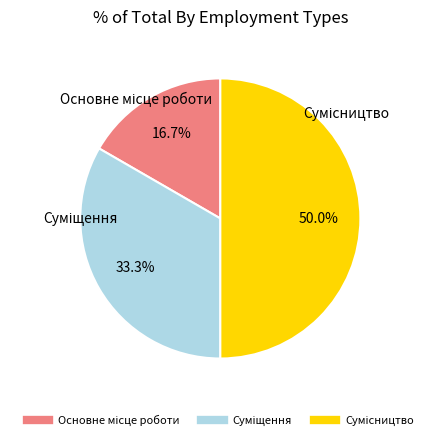

What is the total percentage of Суміщення and Сумісництво?

83.3%